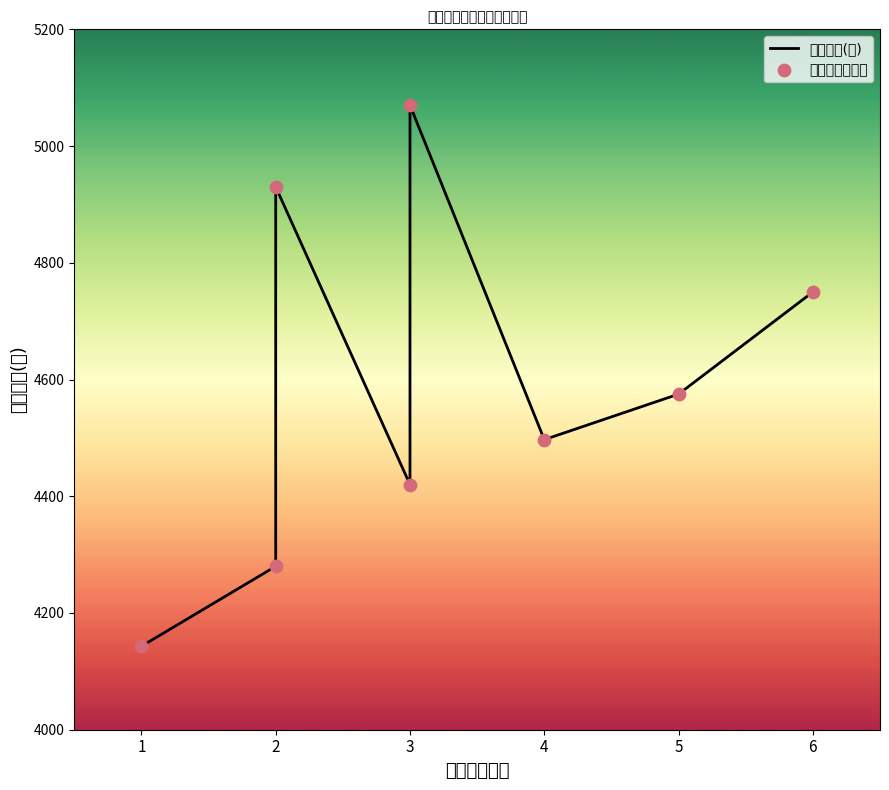

Which series contains the lowest Y value?

供应价格(元)